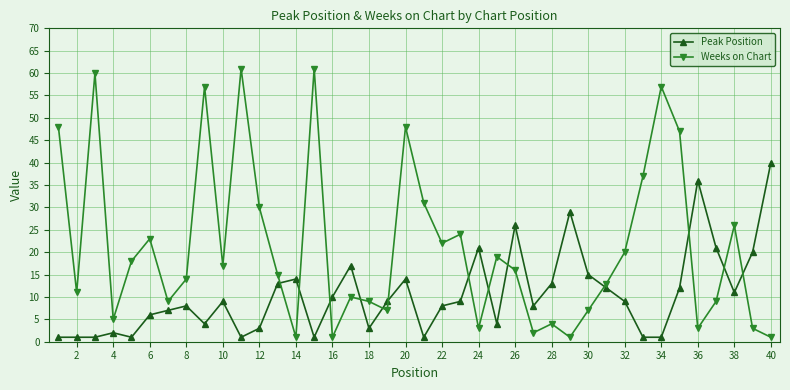

Rank the series by their maximum value, from lowest to highest.

Peak Position, Weeks on Chart